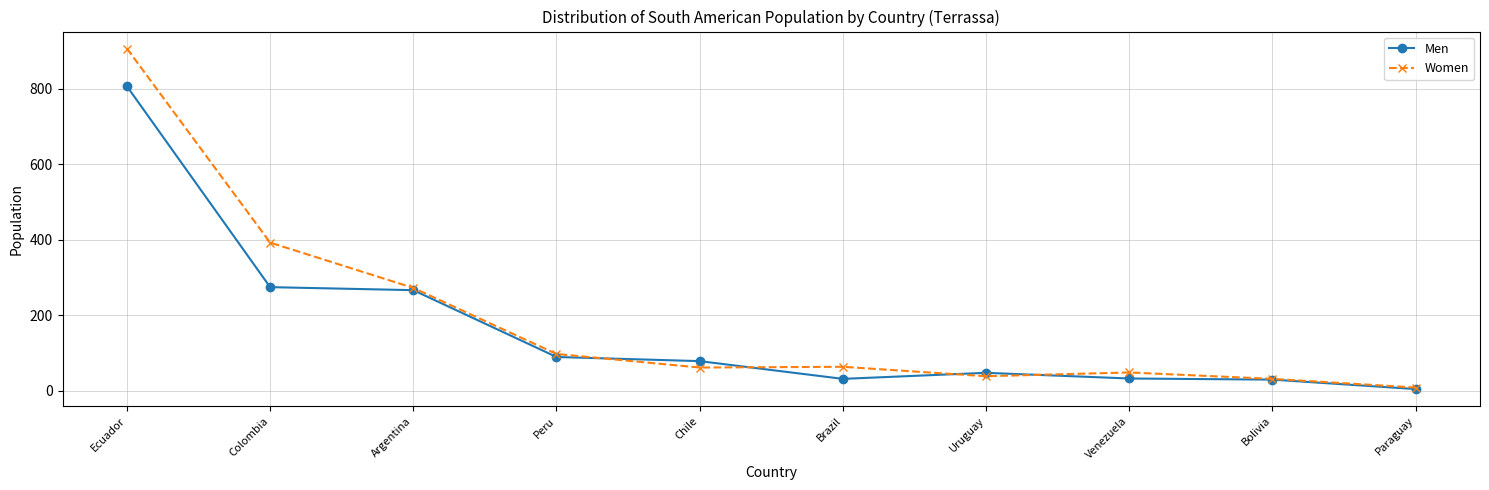

The Women series shows 38 at Uruguay. True or false?

True